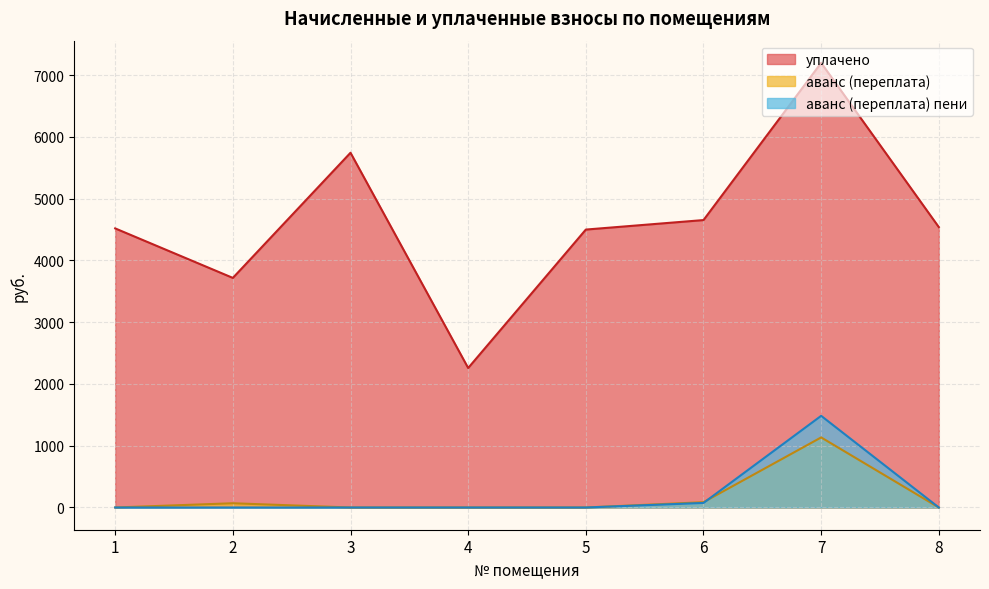

Which series has the widest spread of values?

уплачено